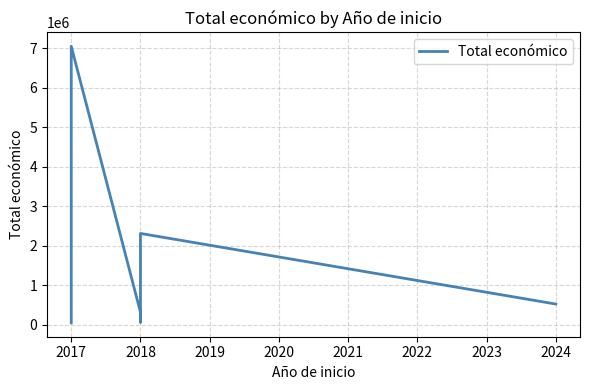

What is the difference between the second highest and second lowest values?

2249854